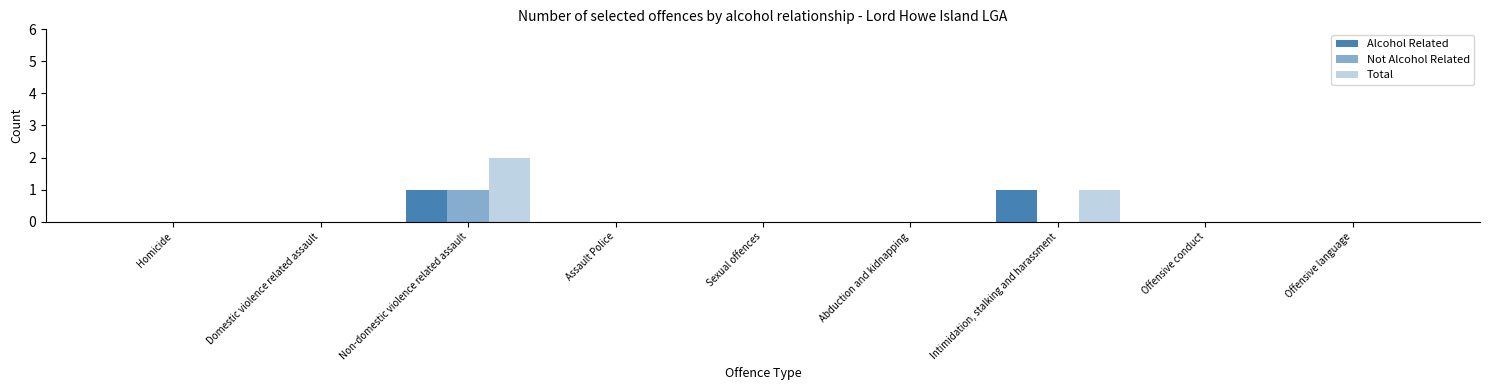

How many data points does each series have?

9